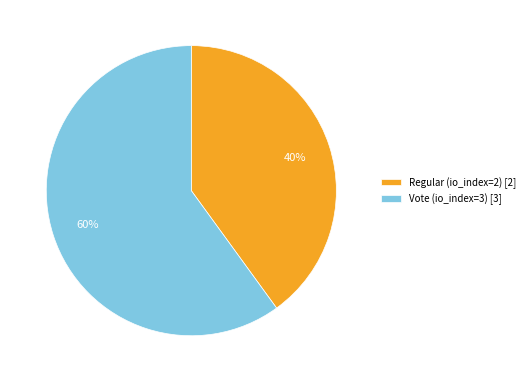

To the nearest percent, what portion does Regular (io_index=2) represent?

40%